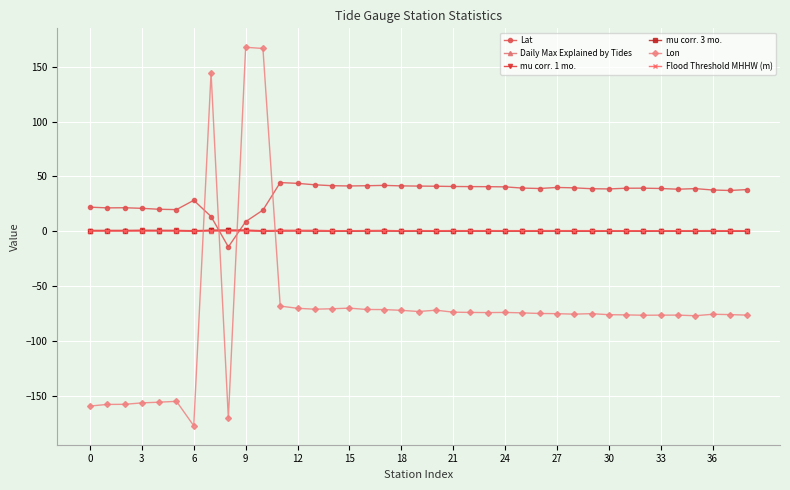

At how many categories does at least one series exceed 120?

3